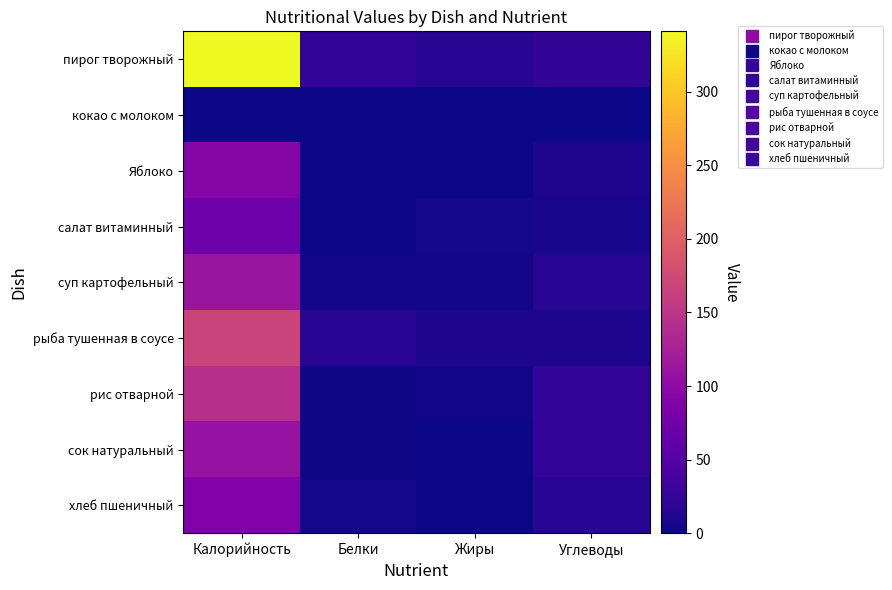

What is the spread (max minus min) of values at Жиры?

17.1